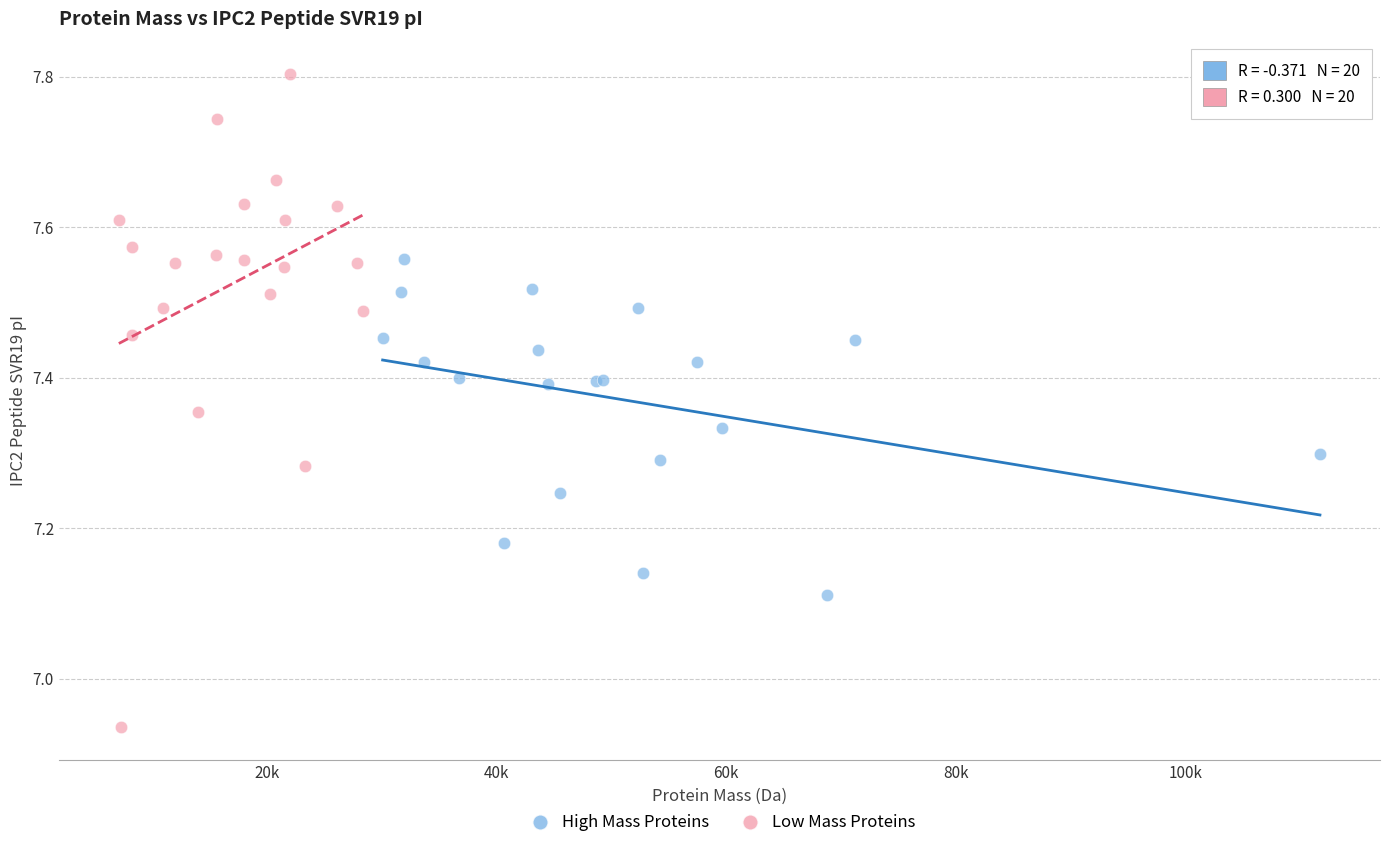

Which series reaches the maximum Y coordinate?

Low Mass Proteins